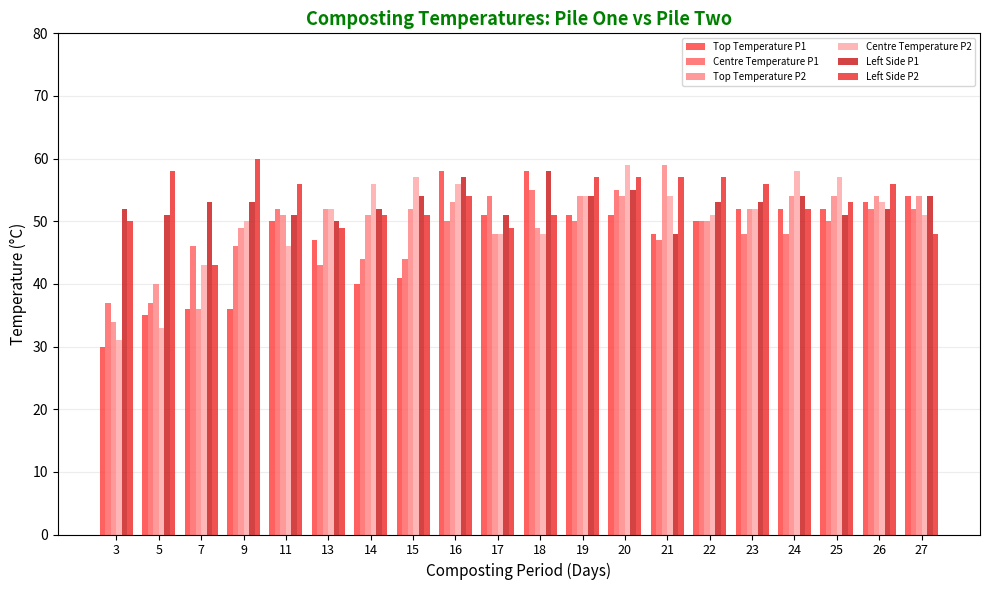

What is the total value across all series at 17?

301